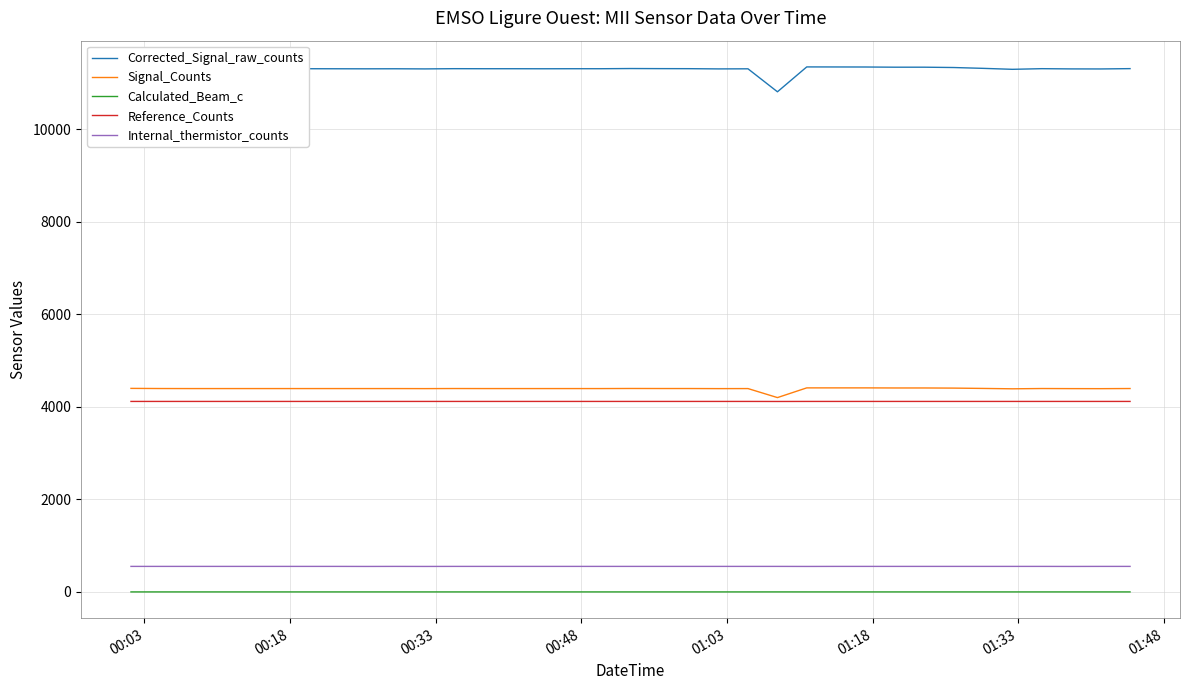

Which series has the largest range (max minus min)?

Corrected_Signal_raw_counts